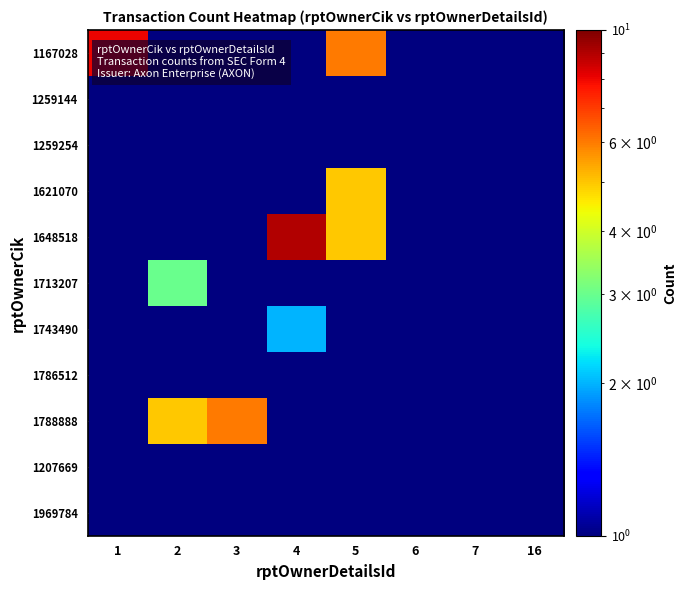

Which has a higher value, 16 or 4?

16